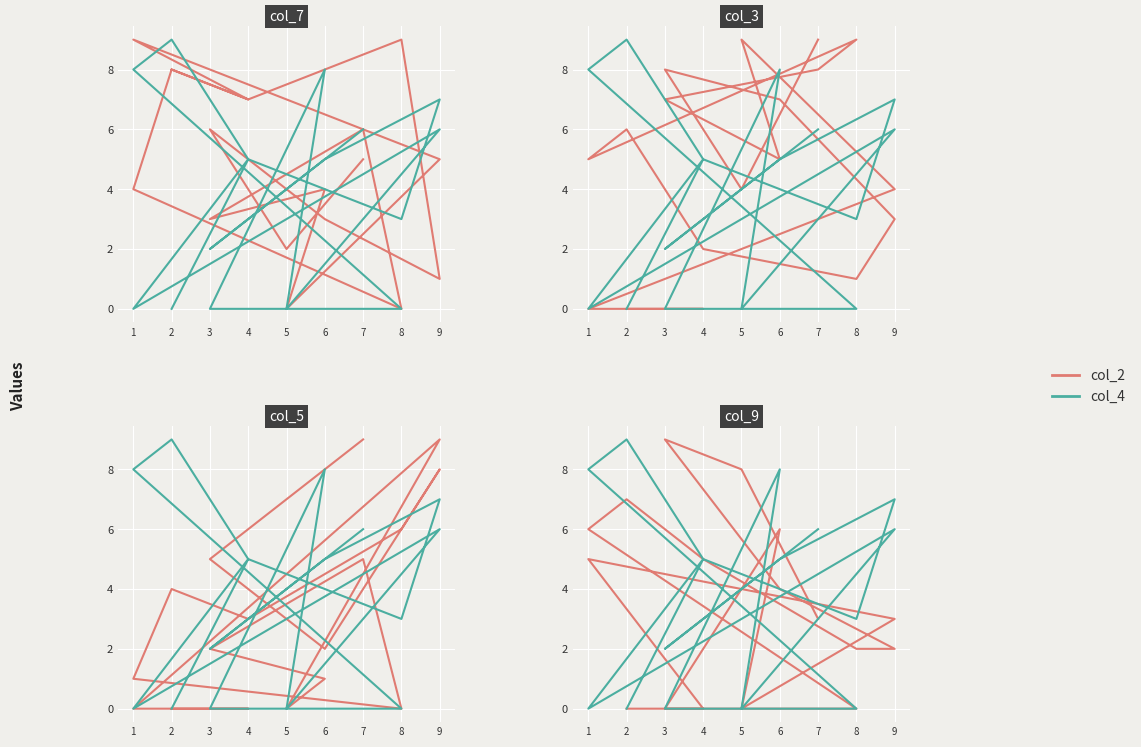

Rank the series by their maximum value, from lowest to highest.

col_2, col_4